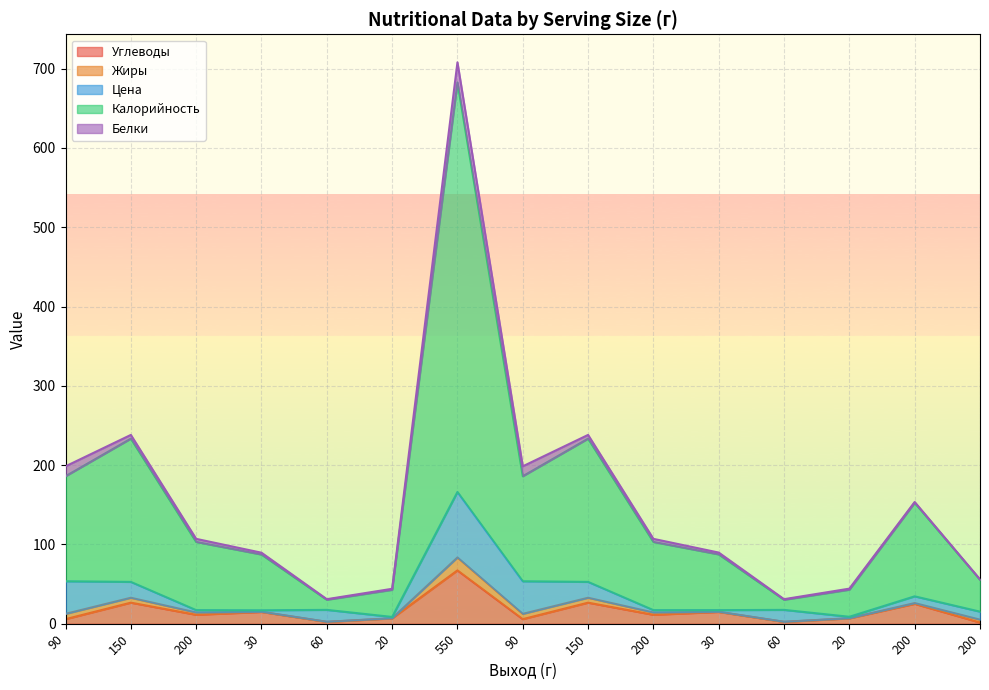

List the labels in order of Жиры value, smallest first.

60, 60, 30, 20, 30, 20, 200, 200, 200, 200, 150, 150, 90, 90, 550